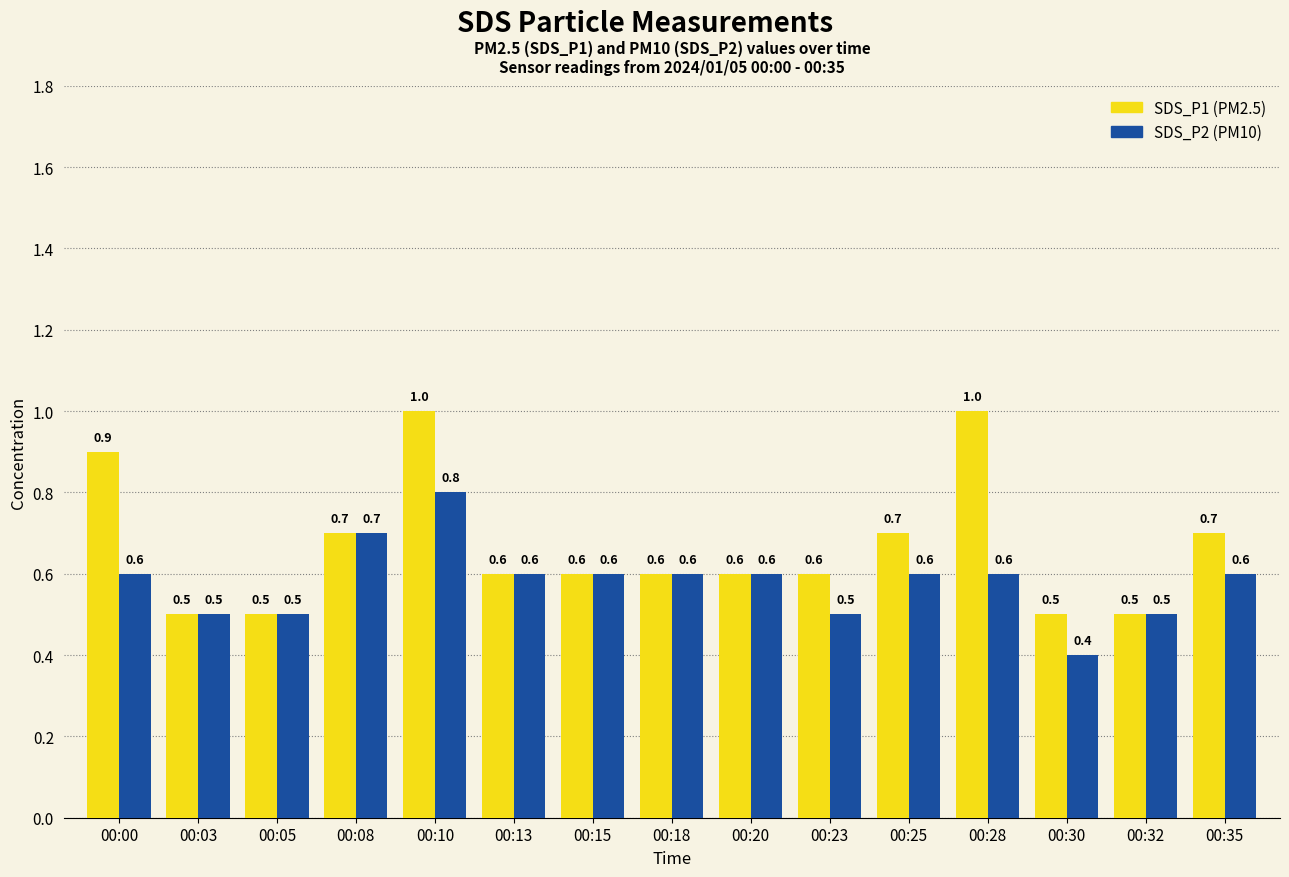

Which category has the lowest value across all series?

00:30